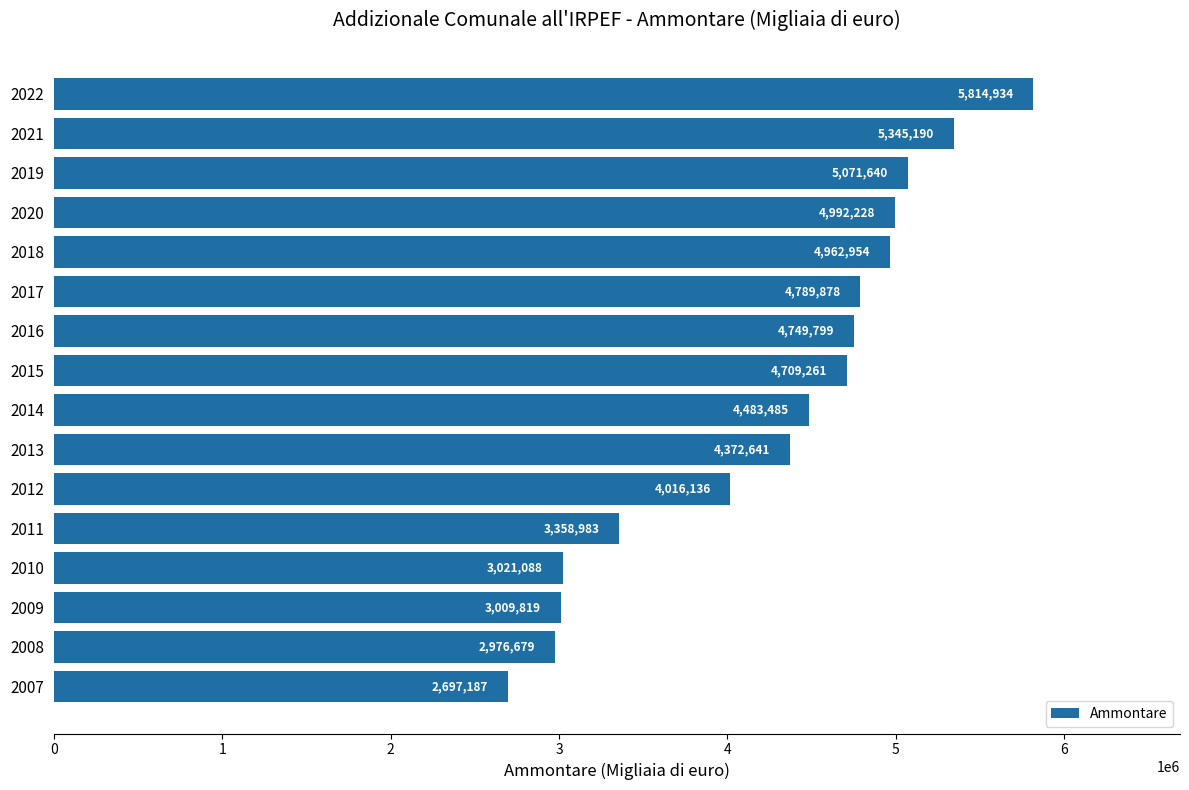

What is the difference between the values at 2015 and 2019?

362379.0